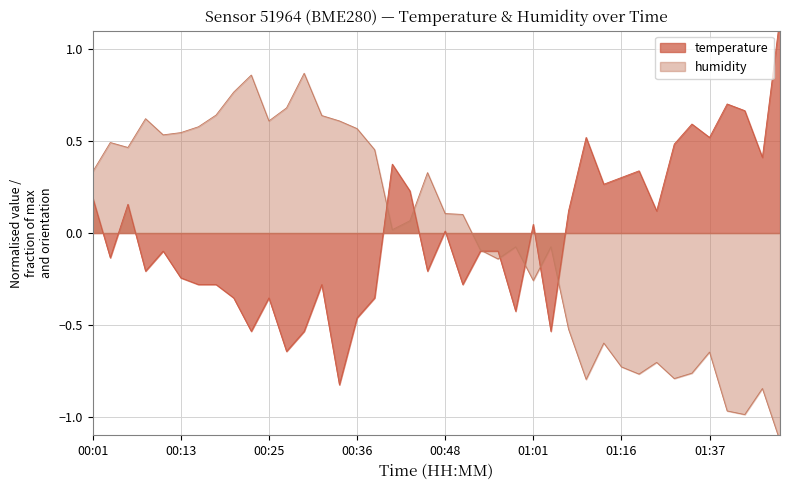

What is the difference between the humidity values at 00:06 and 01:44?

1.3